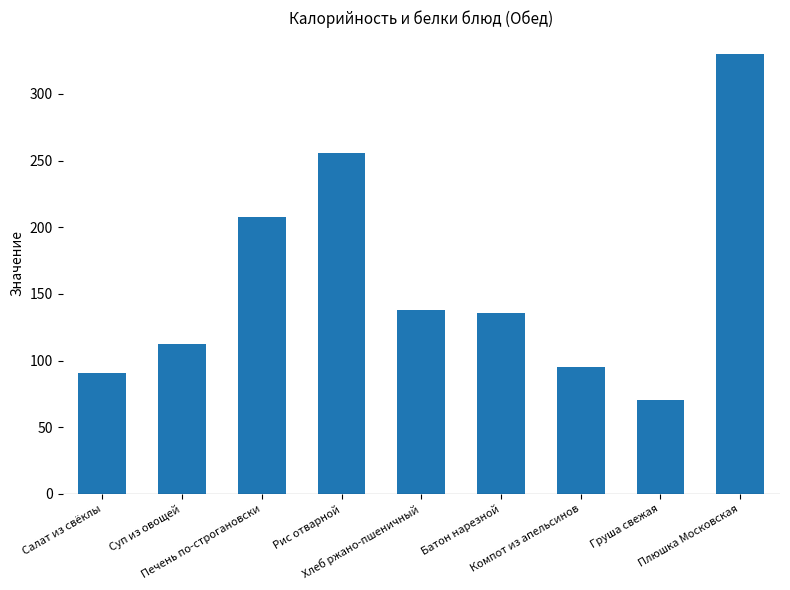

What is the difference between the maximum and minimum values?

259.3